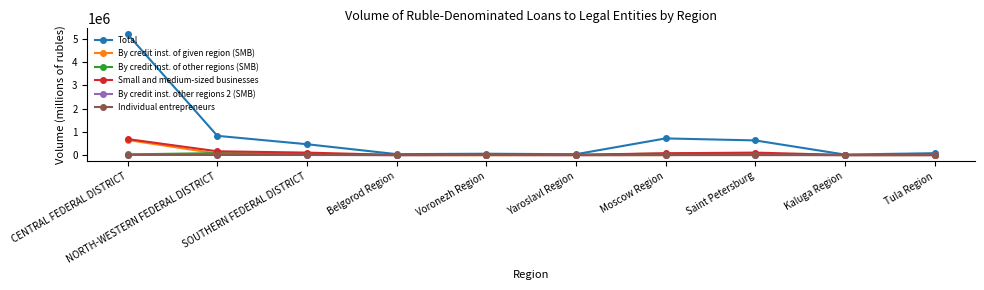

What is the difference between the Total values at Yaroslavl Region and Tula Region?

44247